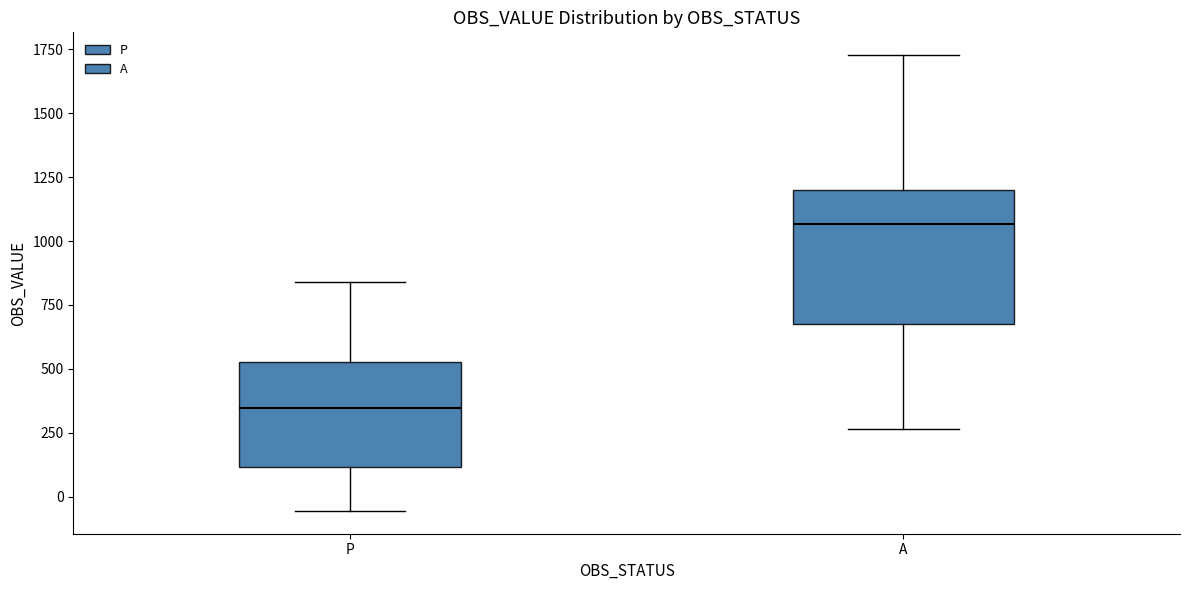

Comparing the boxes themselves (not the whiskers), which one is the tallest?

A